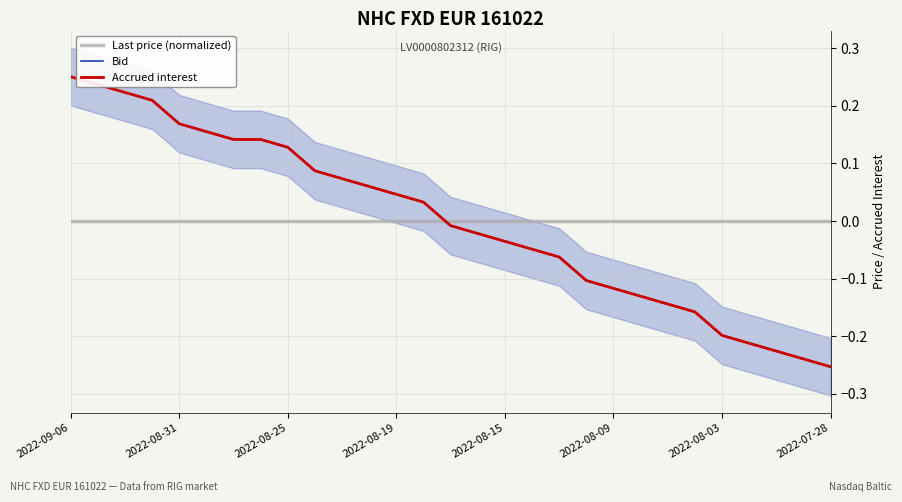

True or false: Accrued interest has more than 2 points higher than both neighbors.

False